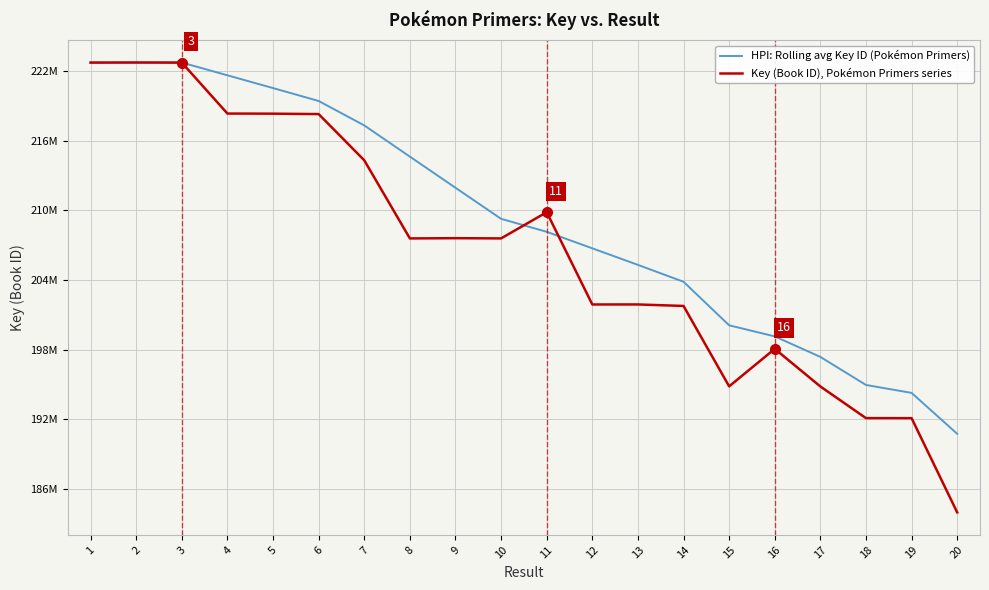

Is this an area chart (filled region under the line)?

No